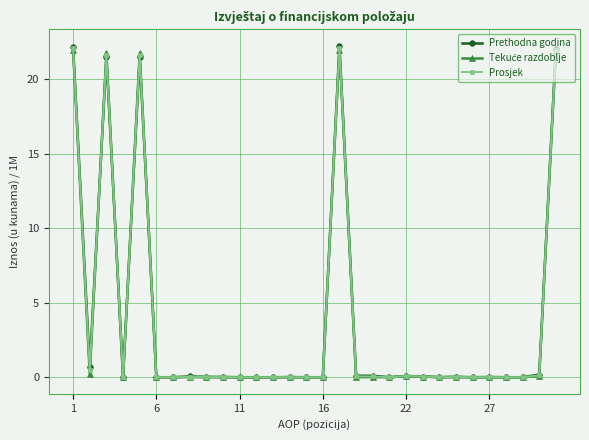

At how many categories does at least one series exceed 6?

5